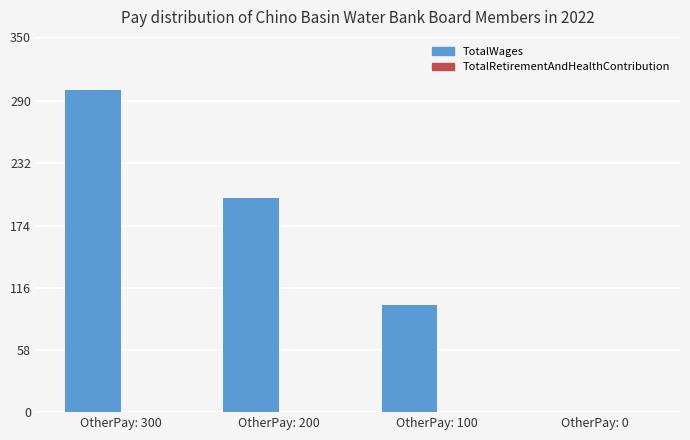

Reading left to right, what are all the values shown in this chart?

OtherPay: 300=300	OtherPay: 200=200	OtherPay: 100=100	OtherPay: 0=0